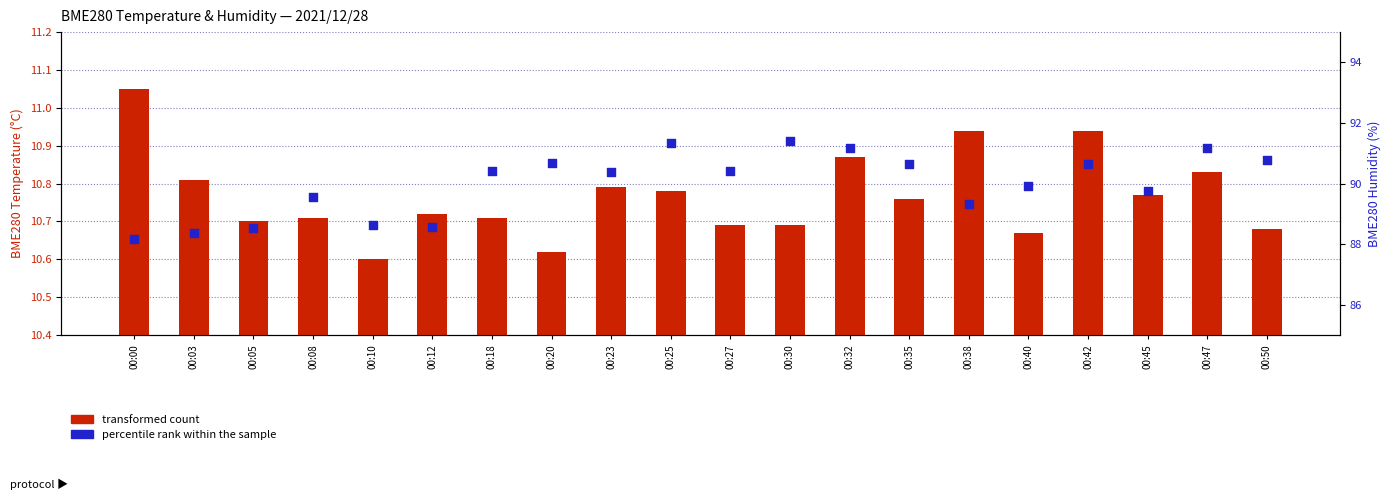

At how many categories does at least one series exceed 22?

20